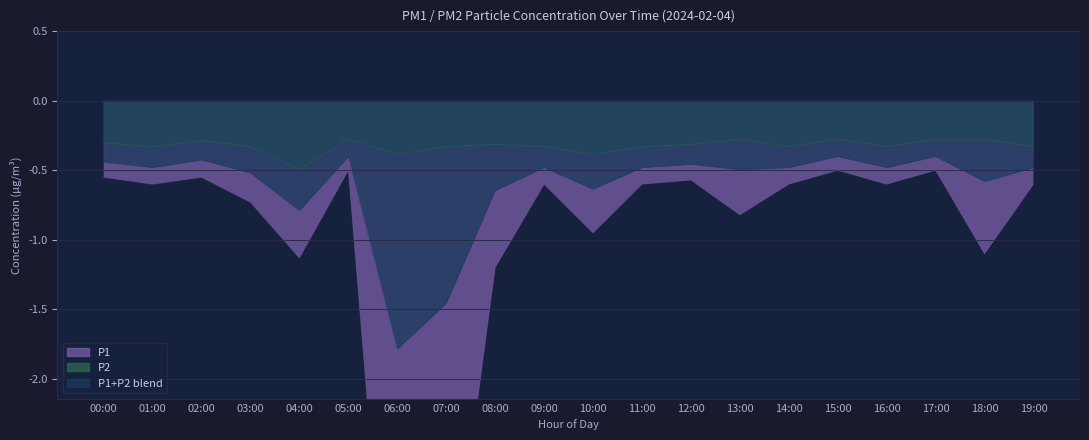

What is the difference between the second highest and second lowest values in the P2 series?

0.1